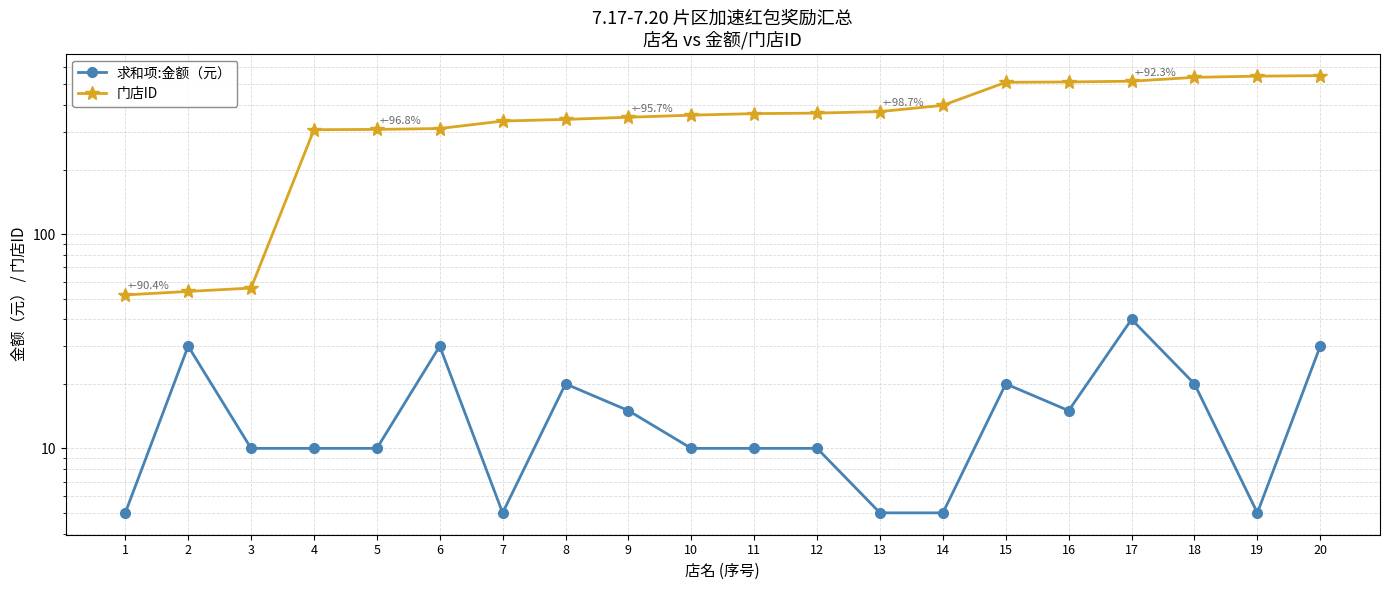

At which category does 求和项:金额（元） reach its first local valley?

7